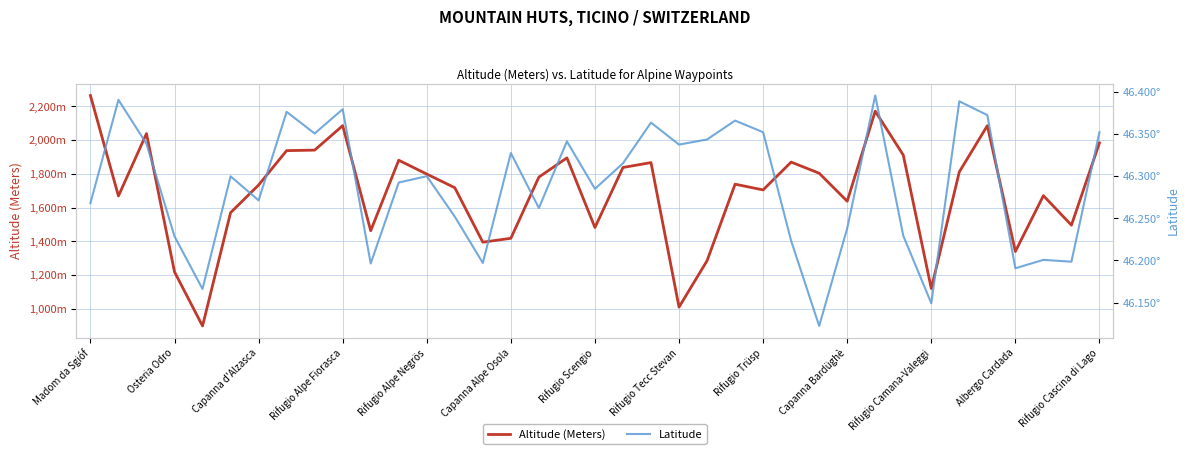

What is the highest value of the Altitude (Meters) series?

2265.0